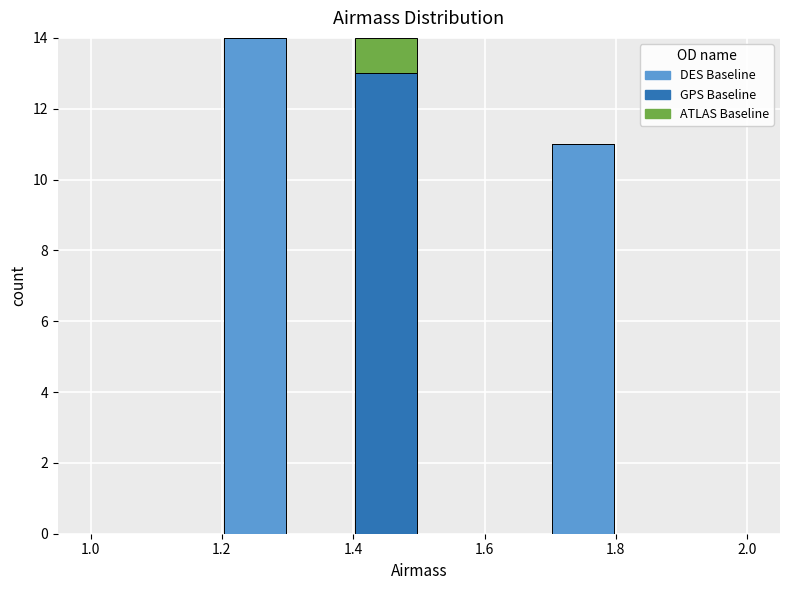

Reading left to right, list every stacked bar in this chart as the range it spans on the x-axis followed by its total height. The values are not printed on the chart, so give them approximately, as read against the axis.

1.0 to 1.1: 0
1.1 to 1.2: 0
1.2 to 1.3: 14
1.3 to 1.4: 0
1.4 to 1.5: 14
1.5 to 1.6: 0
1.6 to 1.7: 0
1.7 to 1.8: 11
1.8 to 1.9: 0
1.9 to 2.0: 0